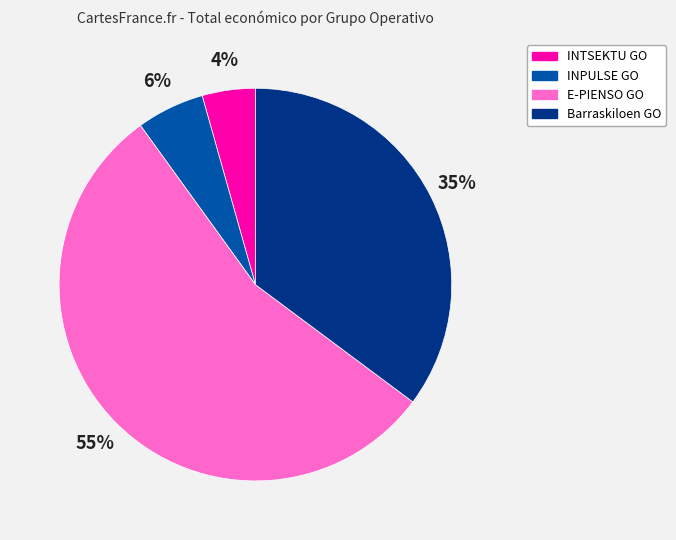

Is it true that E-PIENSO GO is 64% of the pie?

False